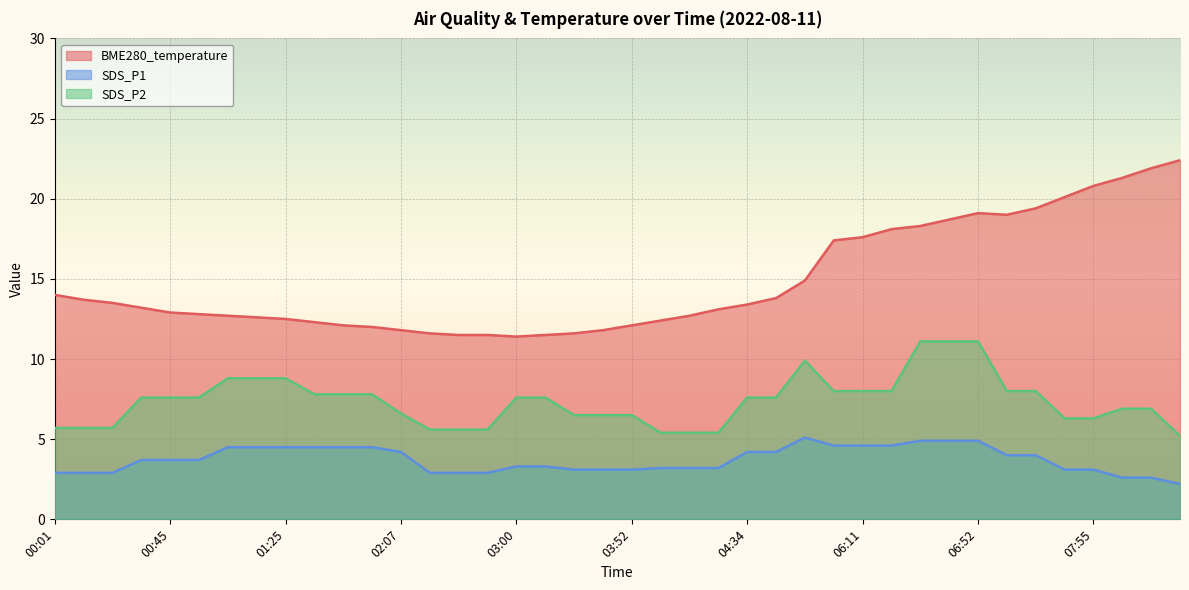

What is the average value of the BME280_temperature series?

14.8